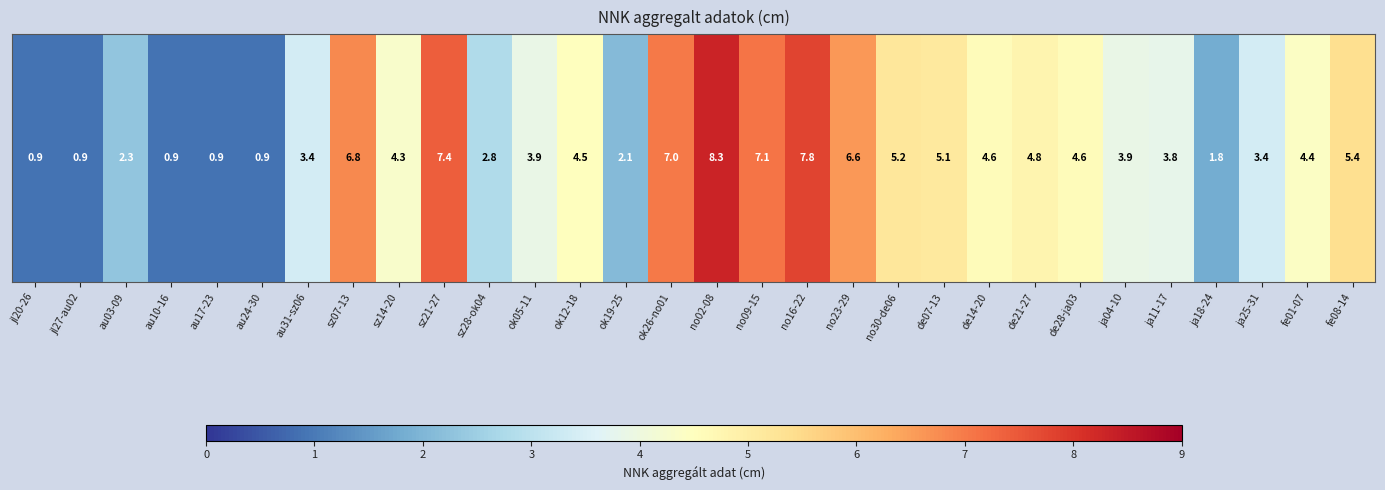

What is the smallest value displayed?

0.9